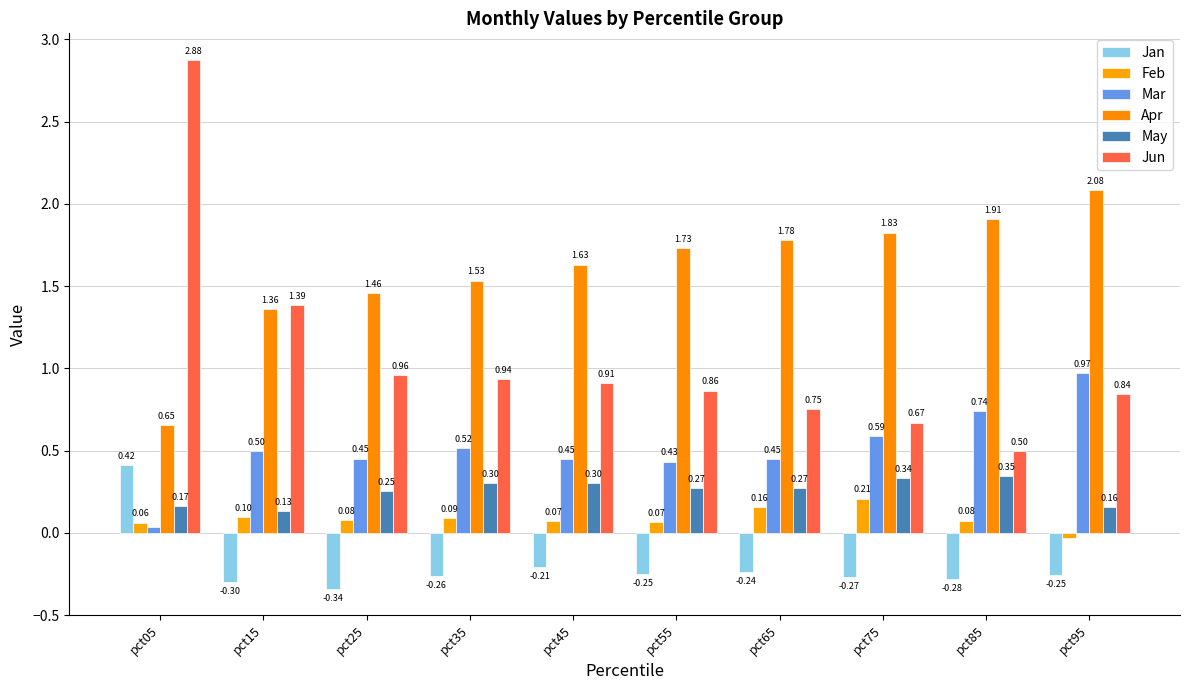

What is the sum of the Jan values at pct95 and pct35?

-0.5